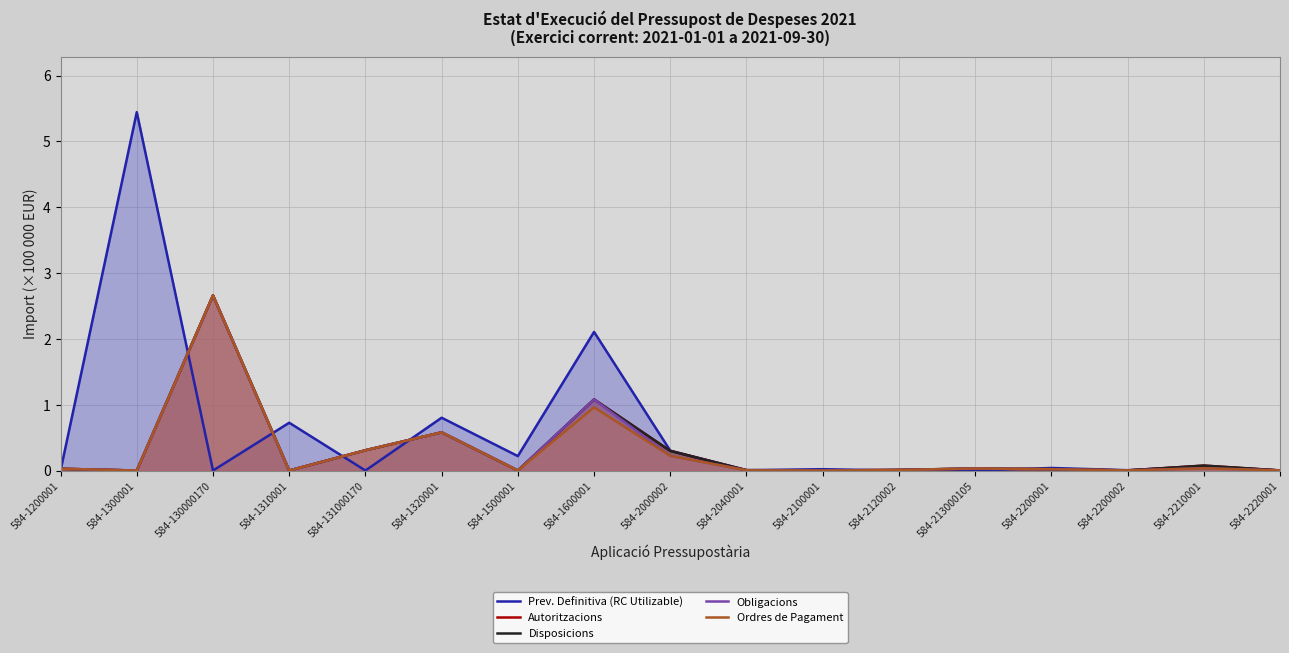

True or false: Disposicions and Ordres de Pagament cross at least once.

False